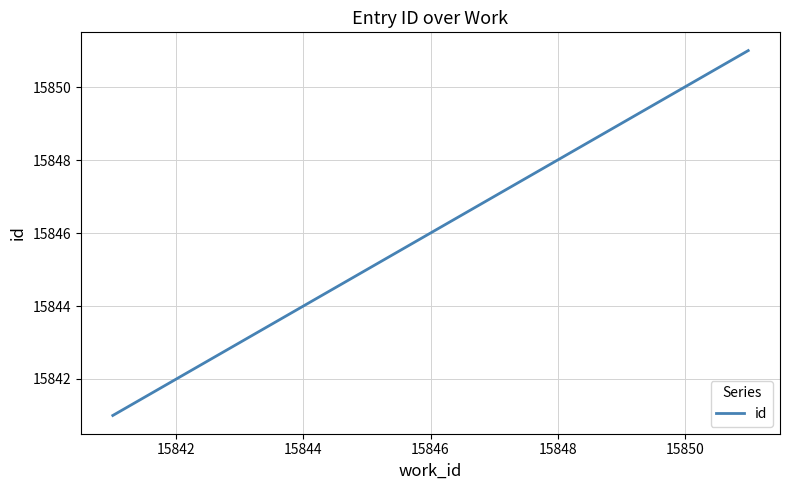

What is the maximum value shown in the chart?

15851